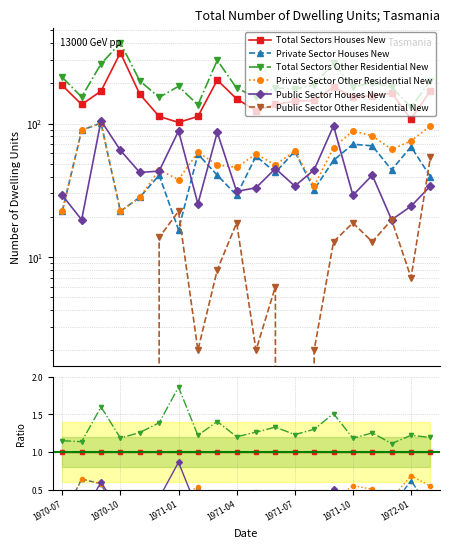

At which category does the chart reach its minimum across all series?

1970-07